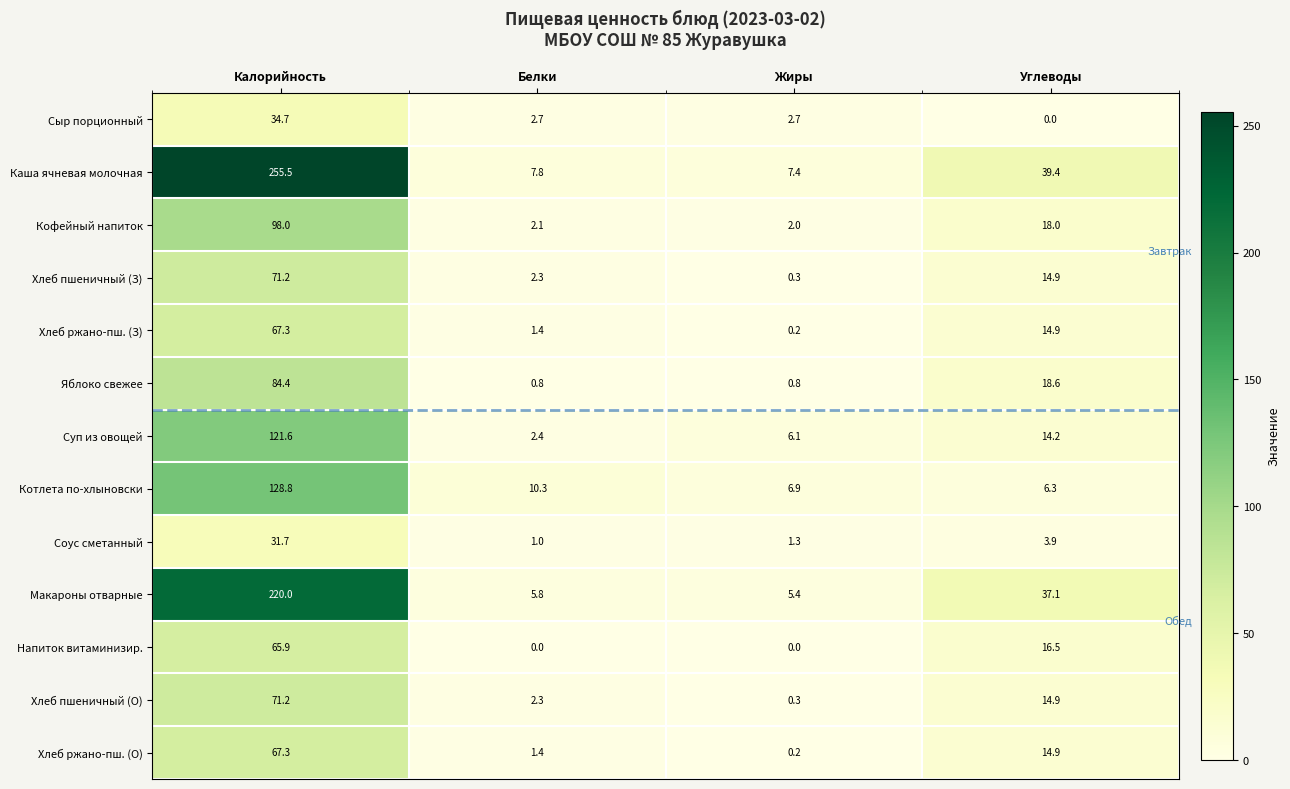

At how many categories does at least one series exceed 238?

1